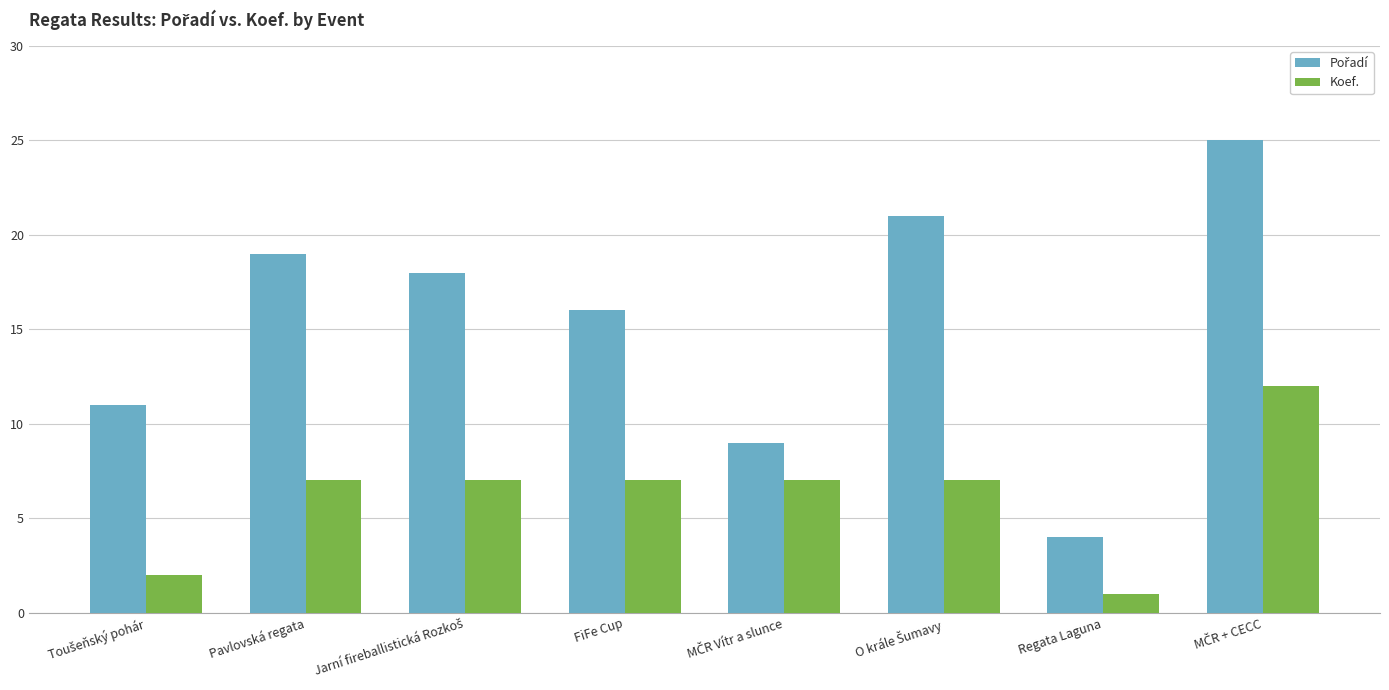

What is the difference between the second highest and second lowest values in the Koef. series?

5